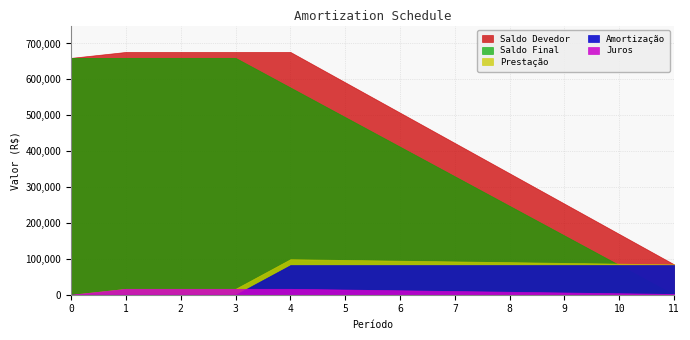

What is the total value across all series at 2?

1369500.0